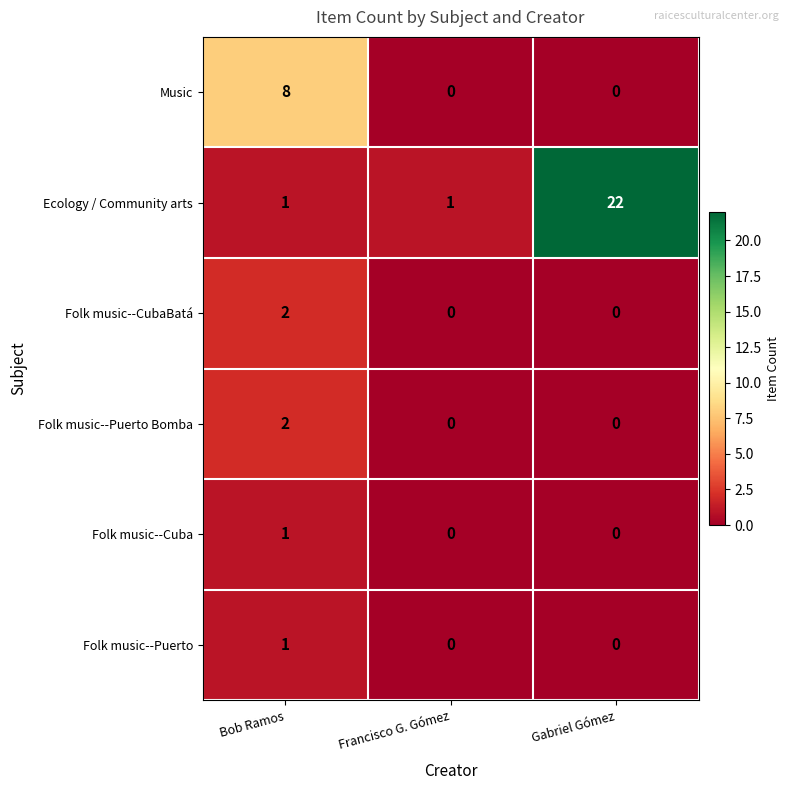

At which category does the chart reach its peak across all series?

Gabriel Gómez